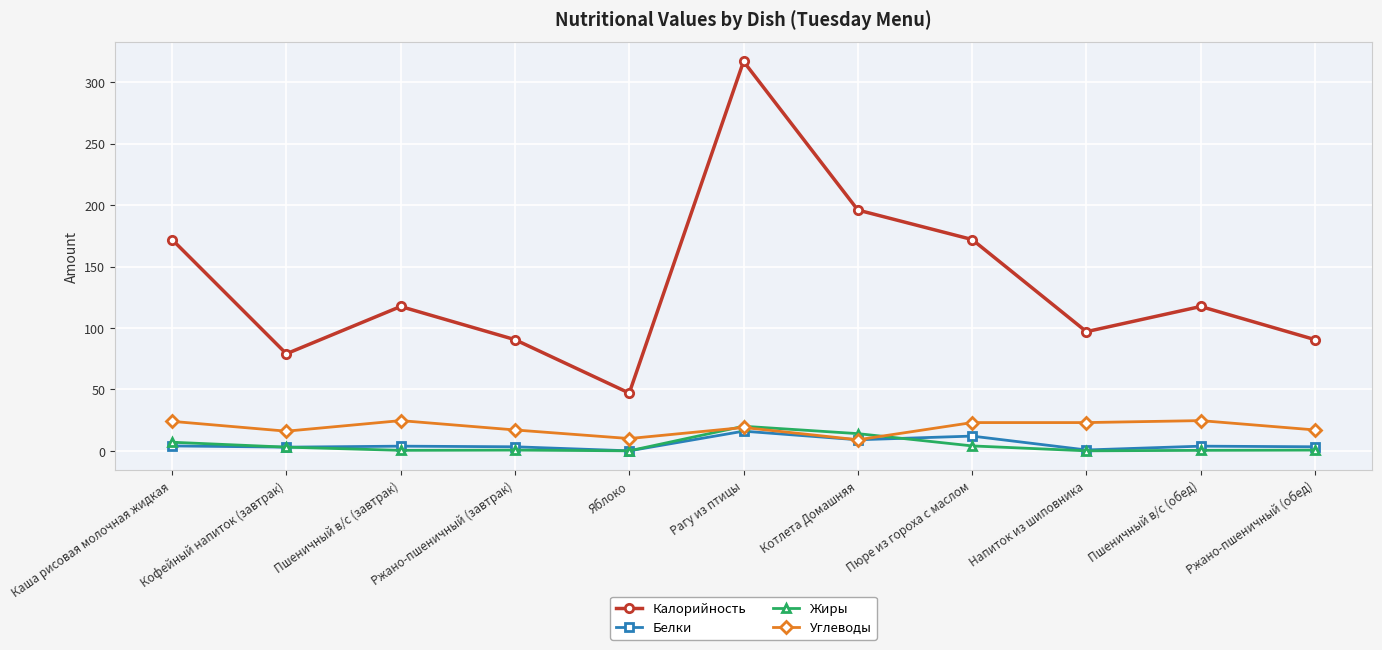

How many data points does each series have?

11